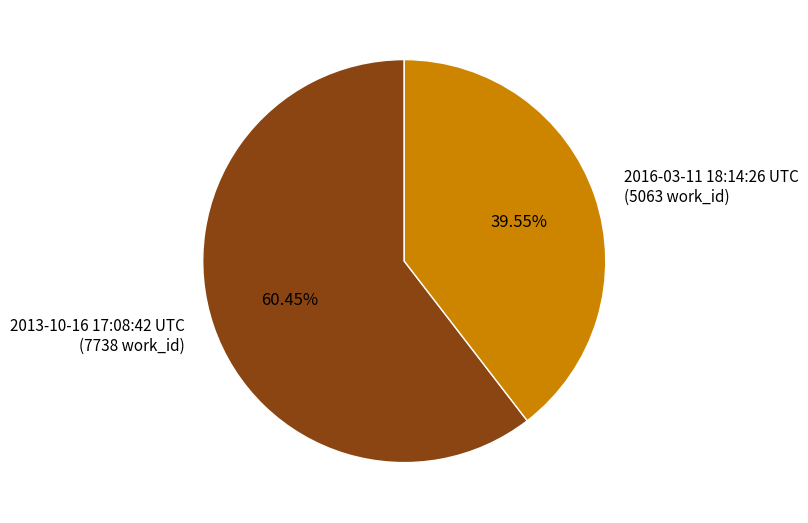

What percentage is the 2013-10-16 17:08:42 UTC slice, to the nearest percent?

60%